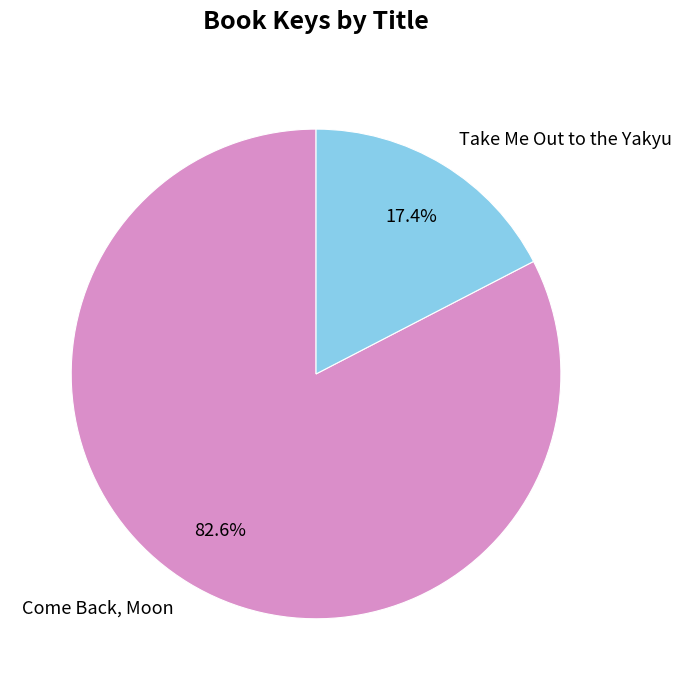

What percentage do Come Back, Moon and Take Me Out to the Yakyu together represent?

100.0%